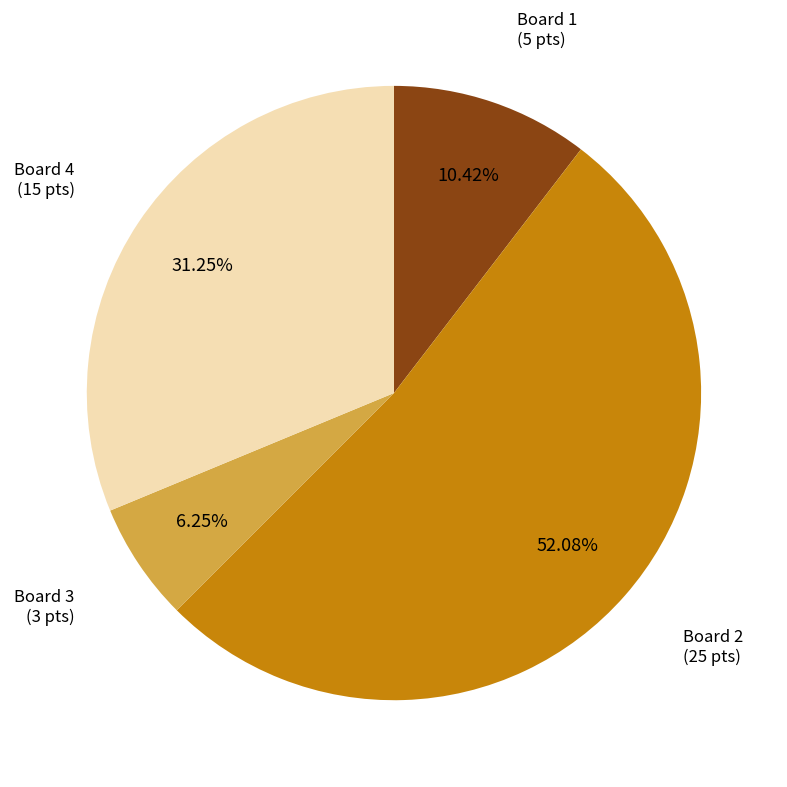

Is there any slice that represents more than half of the pie?

Yes